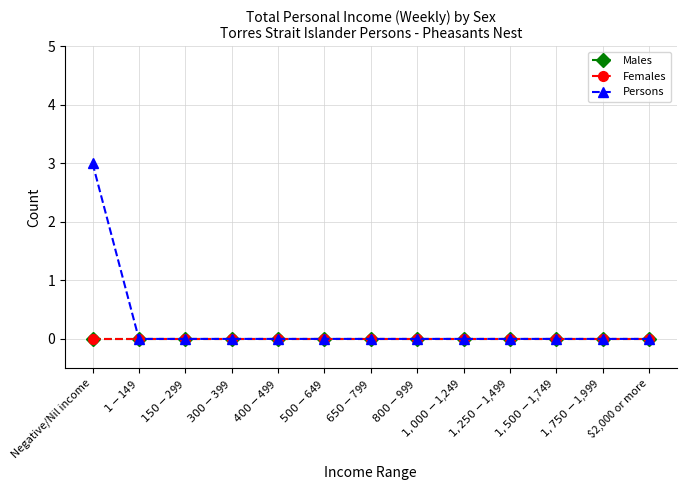

True or false: Males and Females intersect in this chart.

False